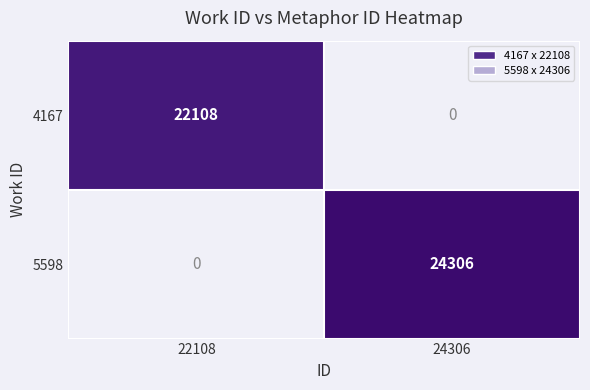

What is the maximum value shown in the chart?

24306.0